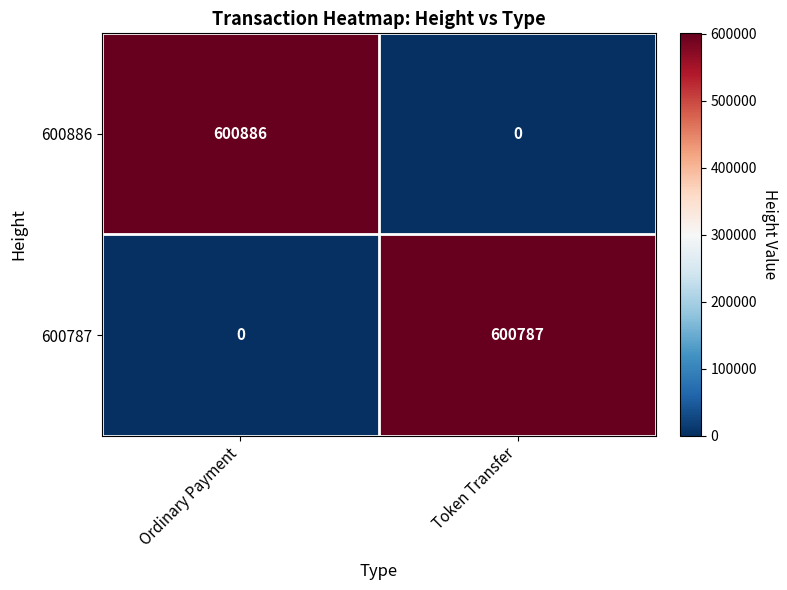

List the series in order of their peak value, lowest first.

600787, 600886